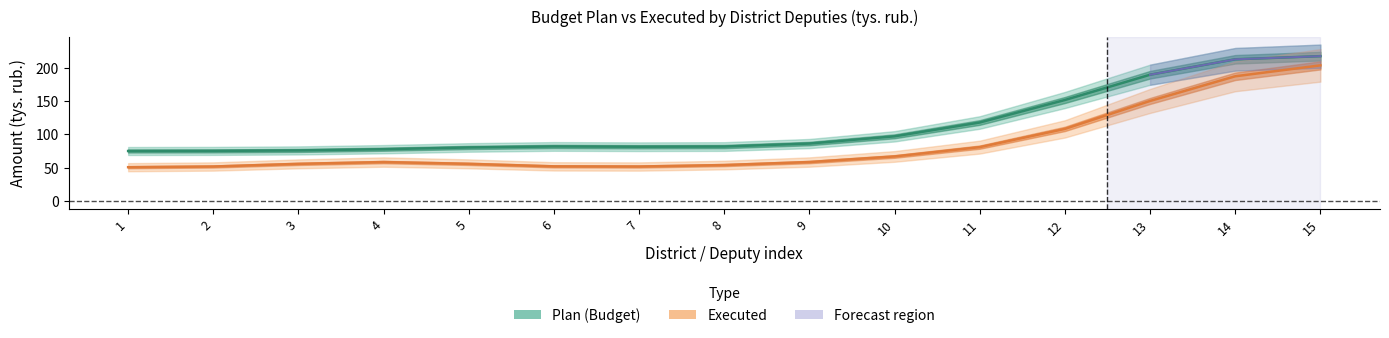

The Plan series shows 75.0 at 3. True or false?

True